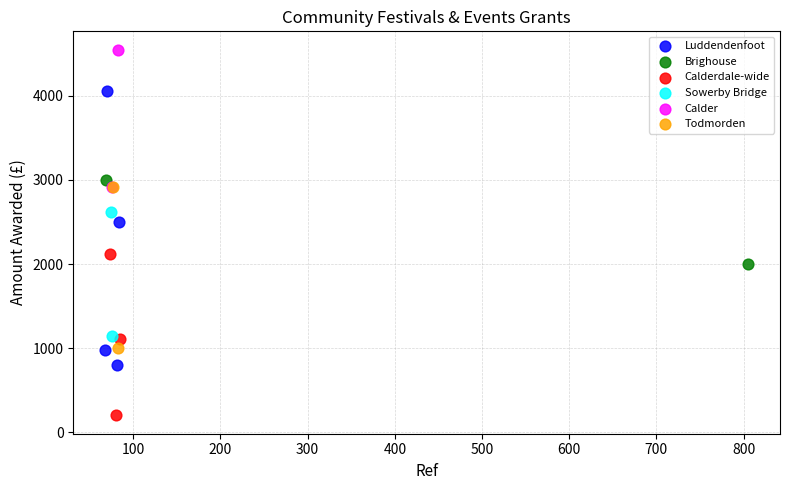

Which series reaches the minimum Y coordinate?

Calderdale-wide